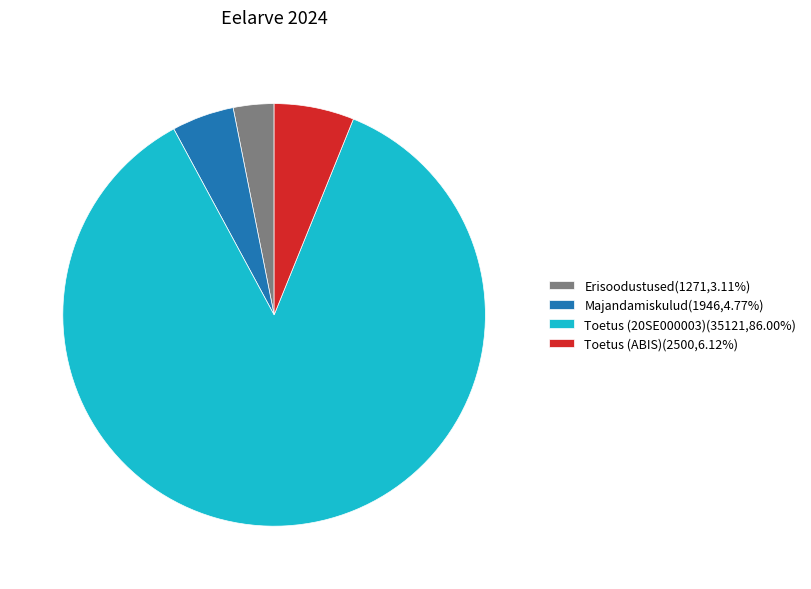

Combined, do Erisoodustused(1271,3.11%) and Toetus (ABIS)(2500,6.12%) account for over 50%?

No